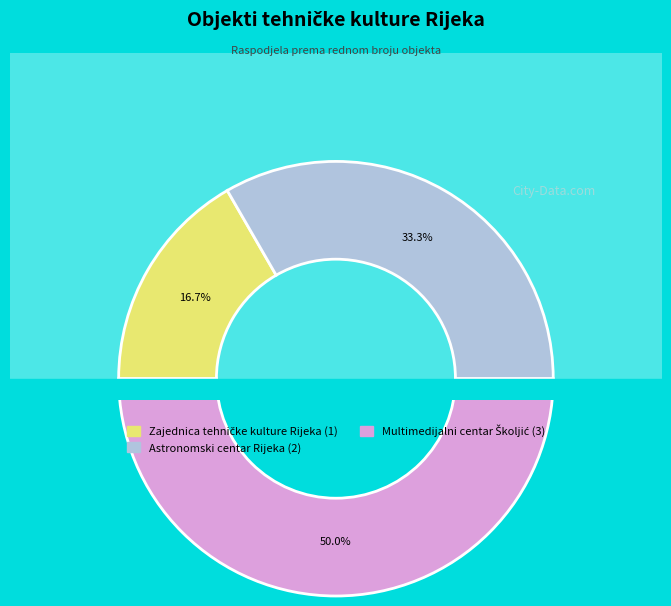

Which has a higher value, Astronomski centar Rijeka or Multimedijalni centar Školjić?

Multimedijalni centar Školjić